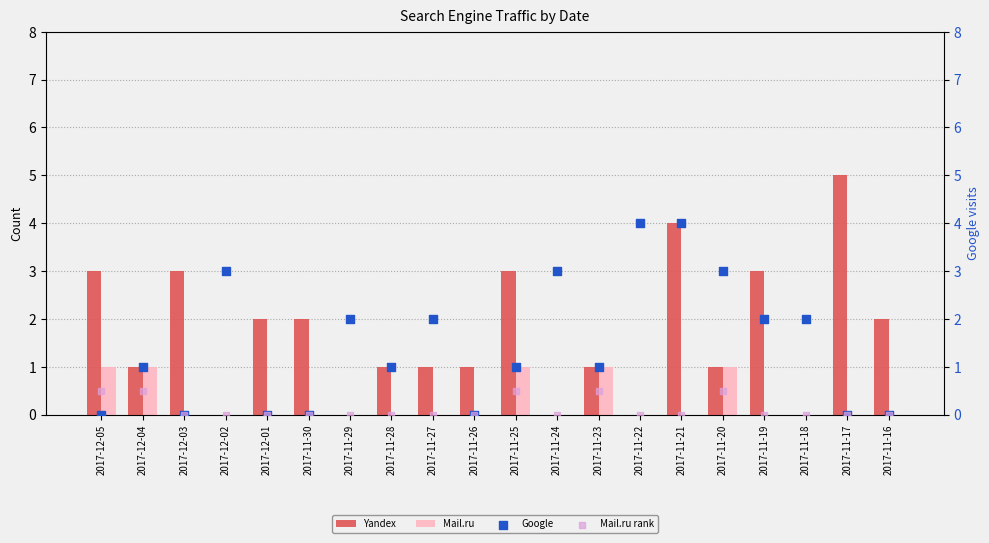

Which series has the largest total across all categories?

Yandex